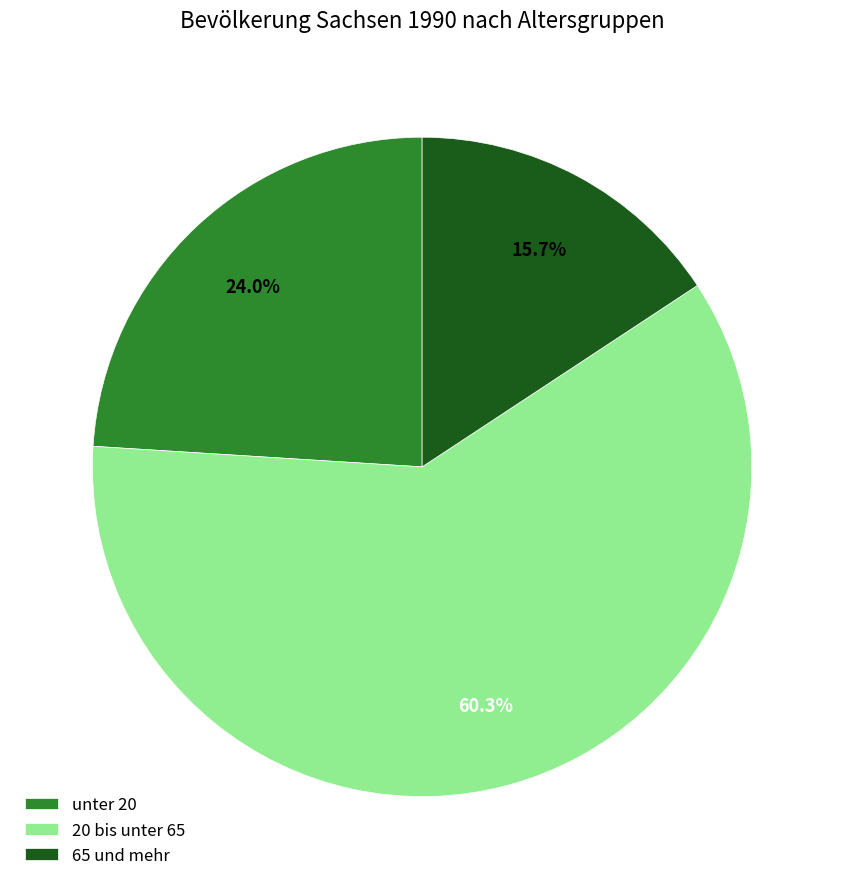

Combined, do 65 und mehr and unter 20 account for over 50%?

No